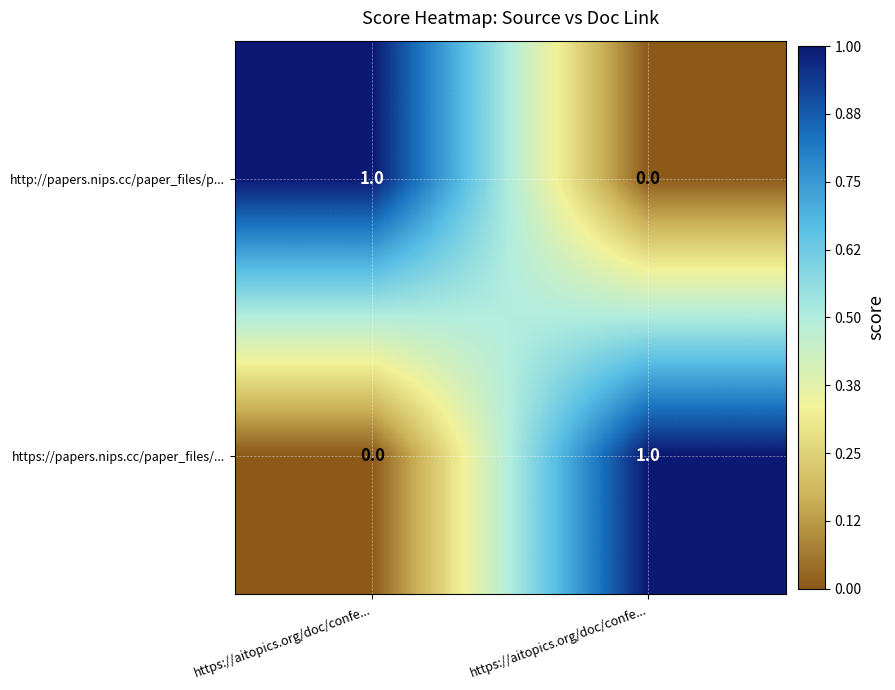

At which category is the sum across all series the highest?

https://aitopics.org/doc/confe...